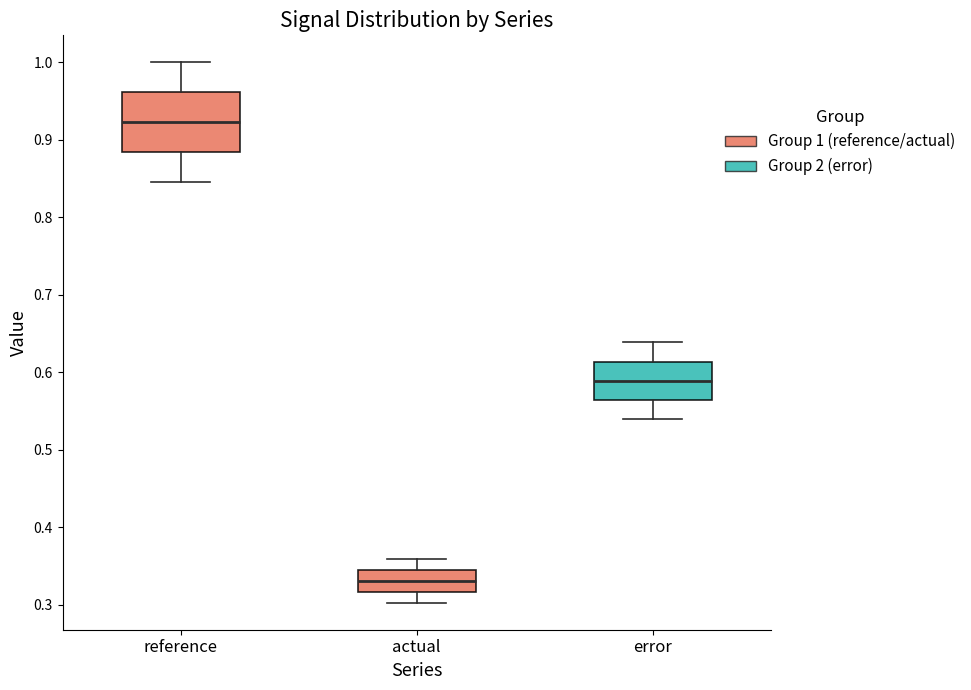

Which box has the highest median line?

reference